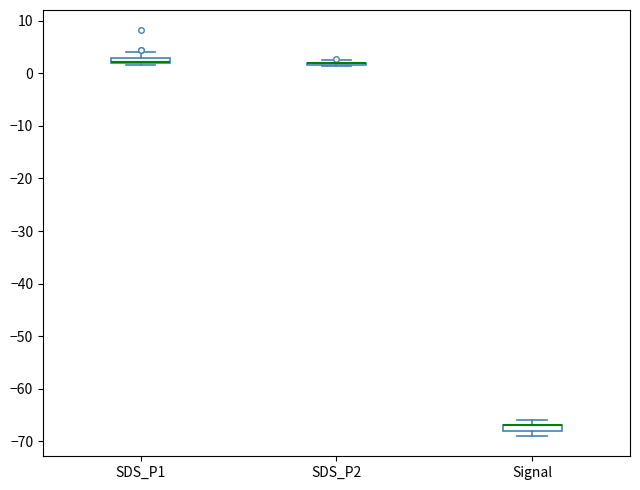

Where is the upper edge of the box for Signal on the y-axis? The values are not printed on the chart, so give them approximately, as read against the axis.

-67